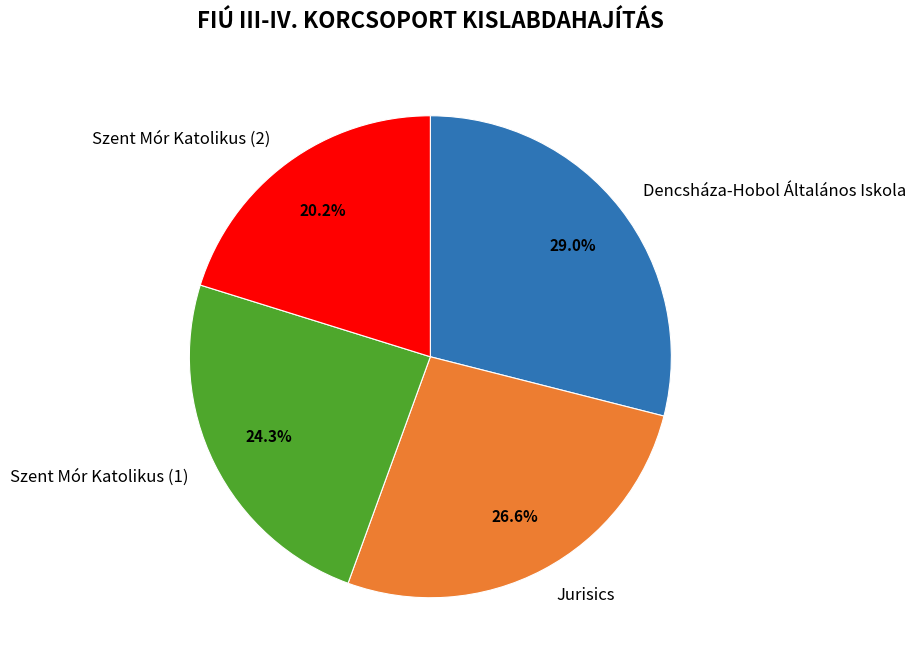

Do Szent Mór Katolikus (2) and Jurisics together represent more than half of the pie?

No